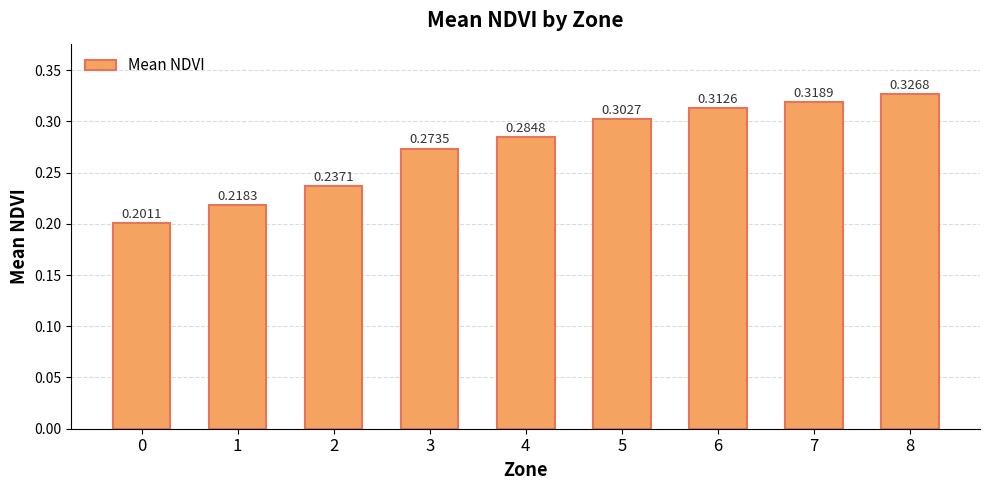

Are the bars horizontal?

No